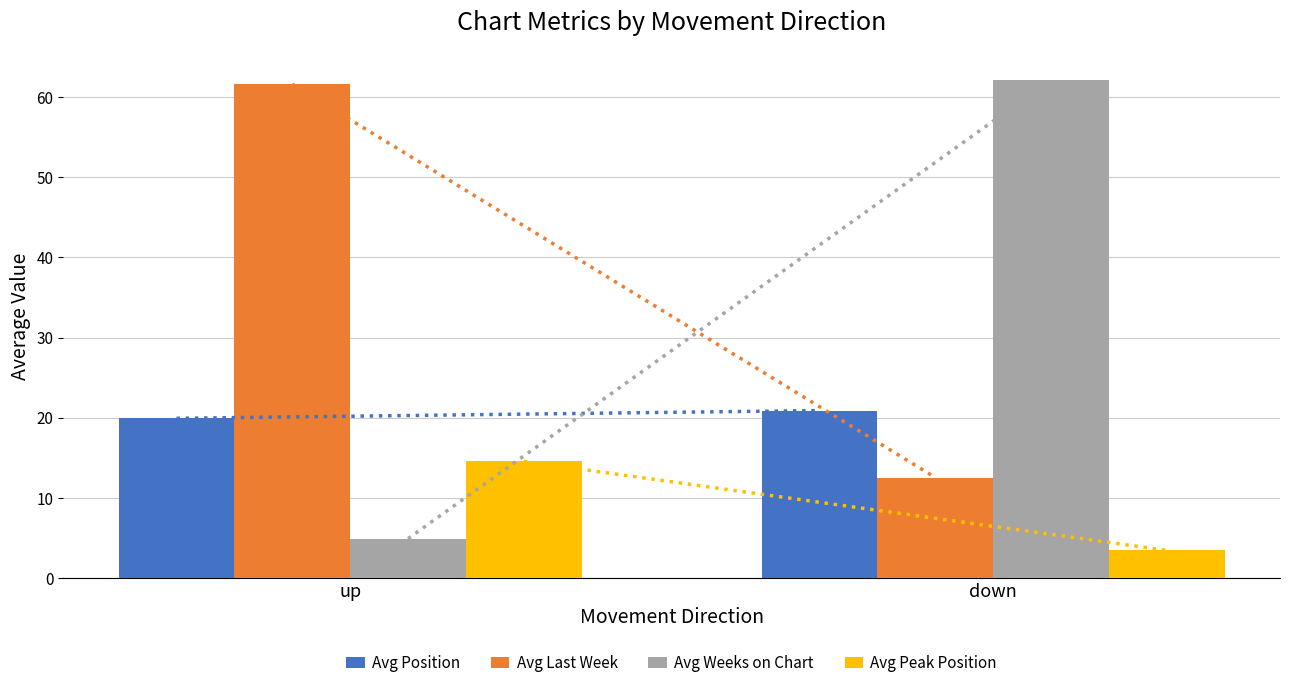

What is the total value across all series at down?

99.1